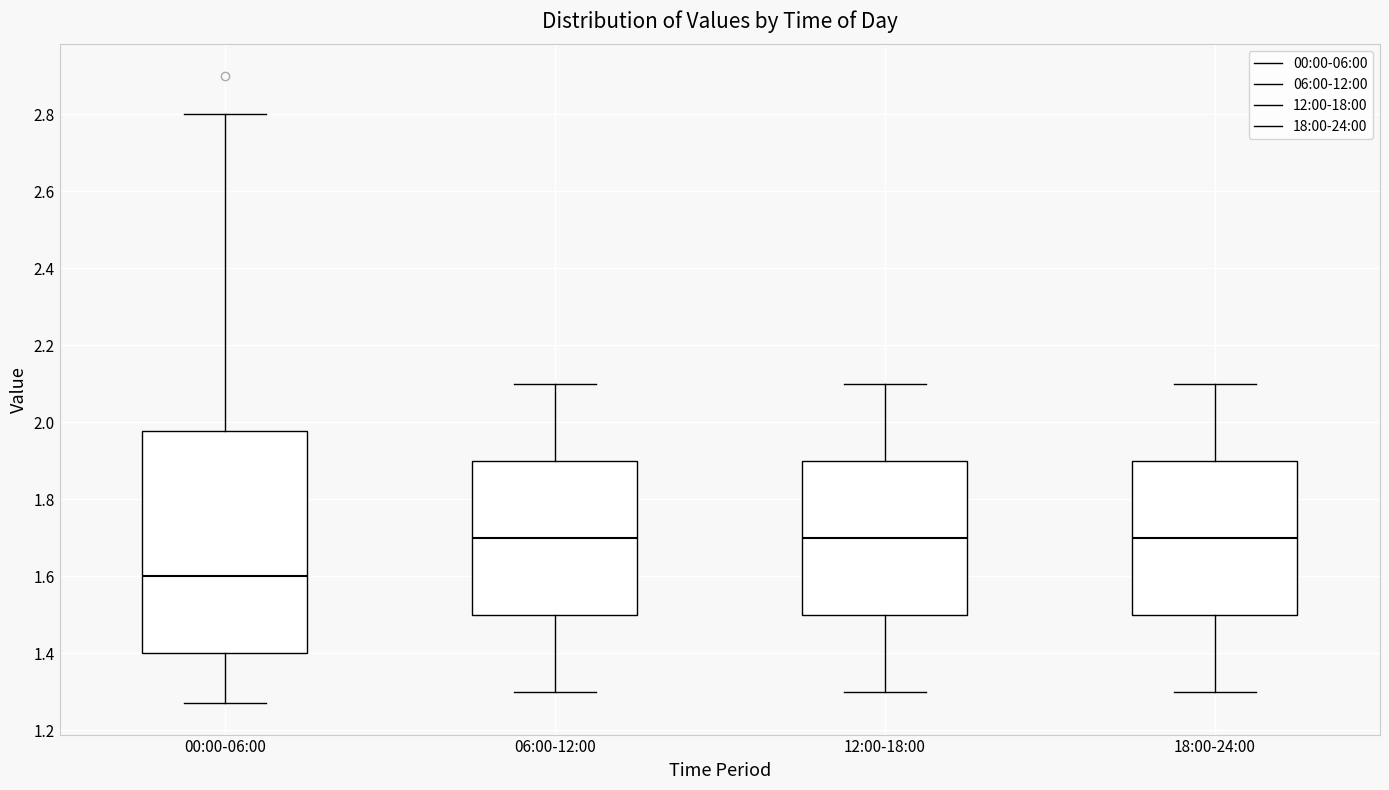

Reading left to right, transcribe this box plot: for each box, give where its median line is, the range the box spans, and where its two whiskers end, as read against the y-axis. The values are not printed on the chart, so give them approximately, as read against the axis.

00:00-06:00: median 1.60, box 1.40 to 1.98, whiskers 1.28 to 2.80
06:00-12:00: median 1.70, box 1.50 to 1.90, whiskers 1.30 to 2.10
12:00-18:00: median 1.70, box 1.50 to 1.90, whiskers 1.30 to 2.10
18:00-24:00: median 1.70, box 1.50 to 1.90, whiskers 1.30 to 2.10